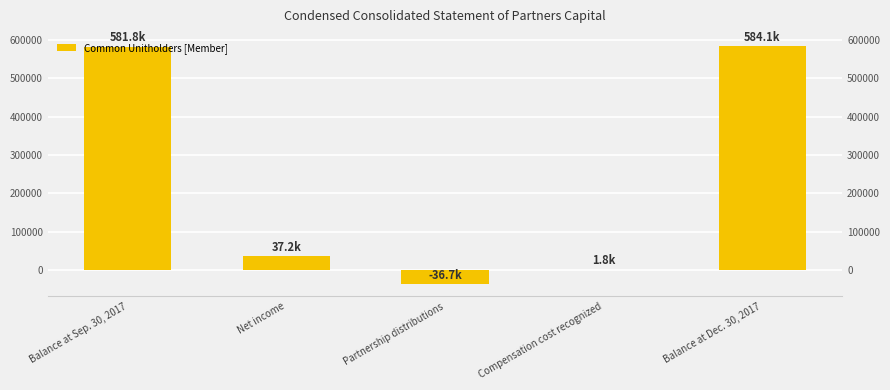

Count the number of values greater than 37168.

2